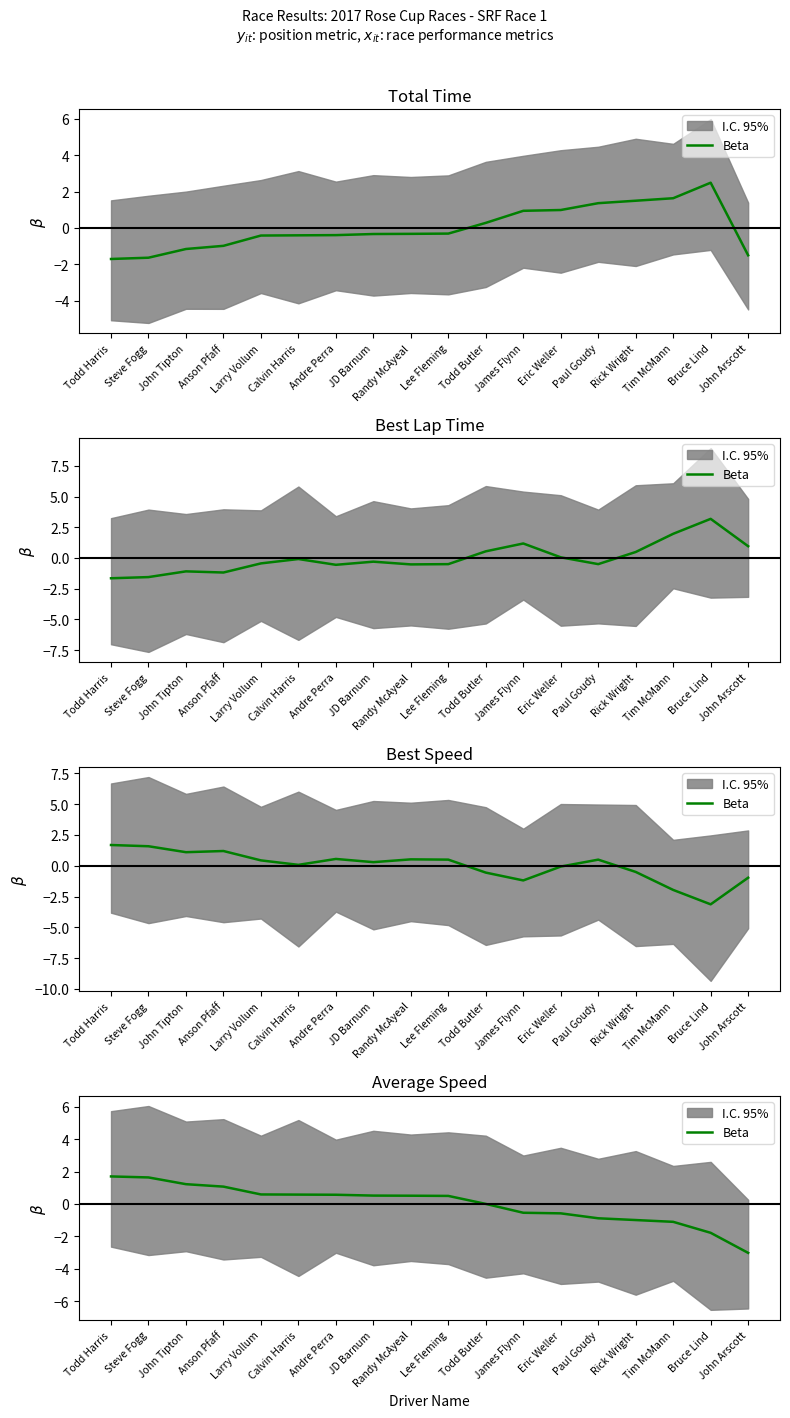

True or false: the data shows 0.4 at John Tipton.

False